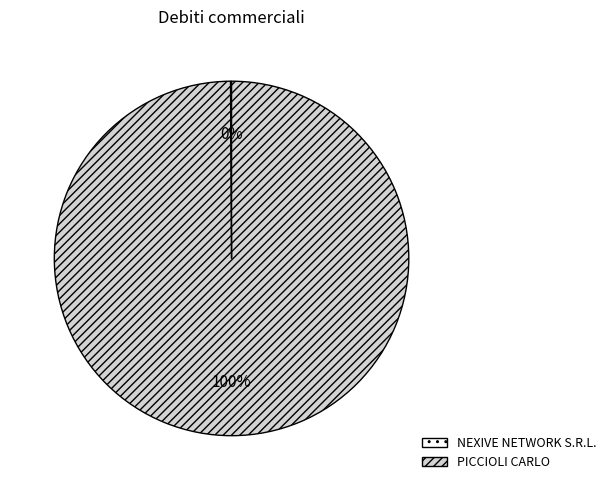

To the nearest percent, what is the average slice percentage?

50%